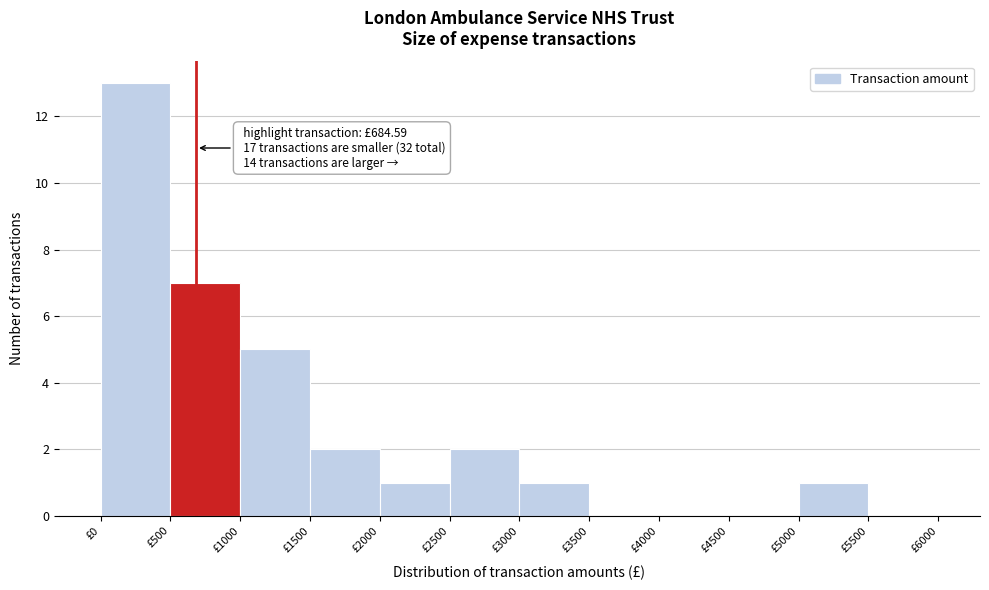

Over which range of the x-axis is the bar tallest?

0 to 500